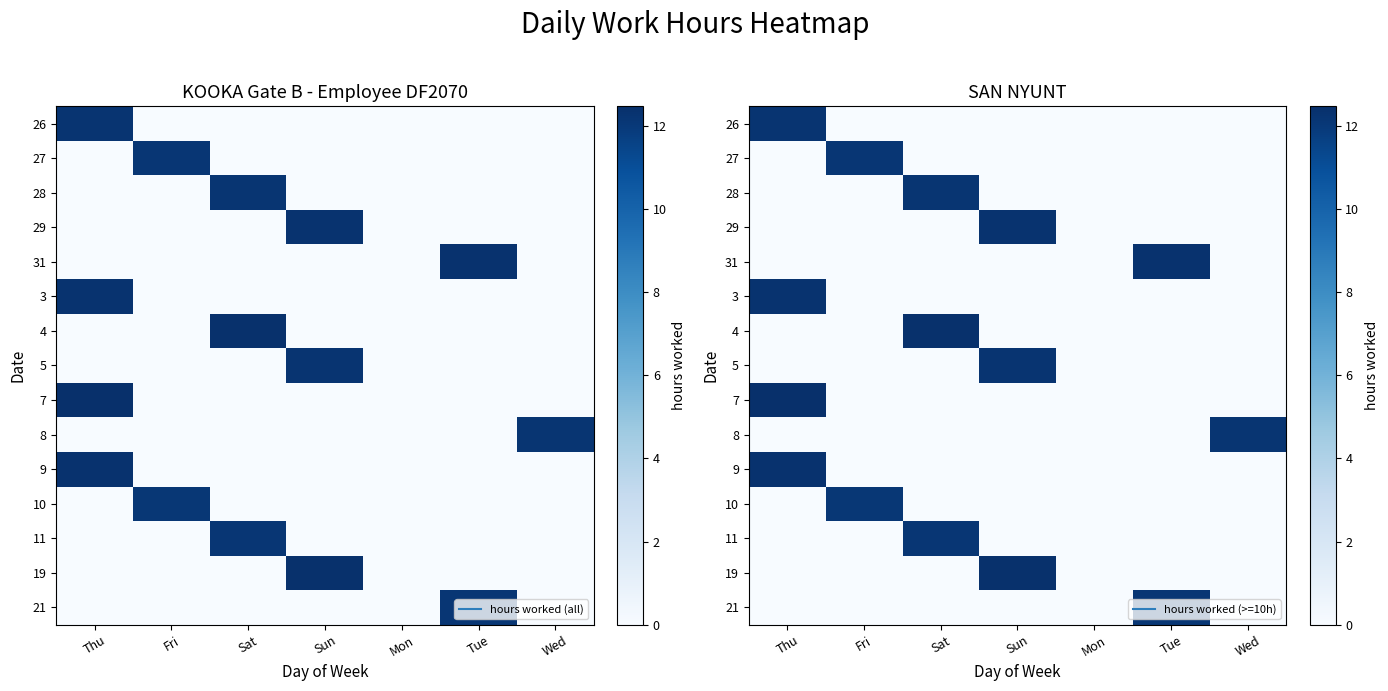

The 8 series shows 4.7 at Tue. True or false?

False